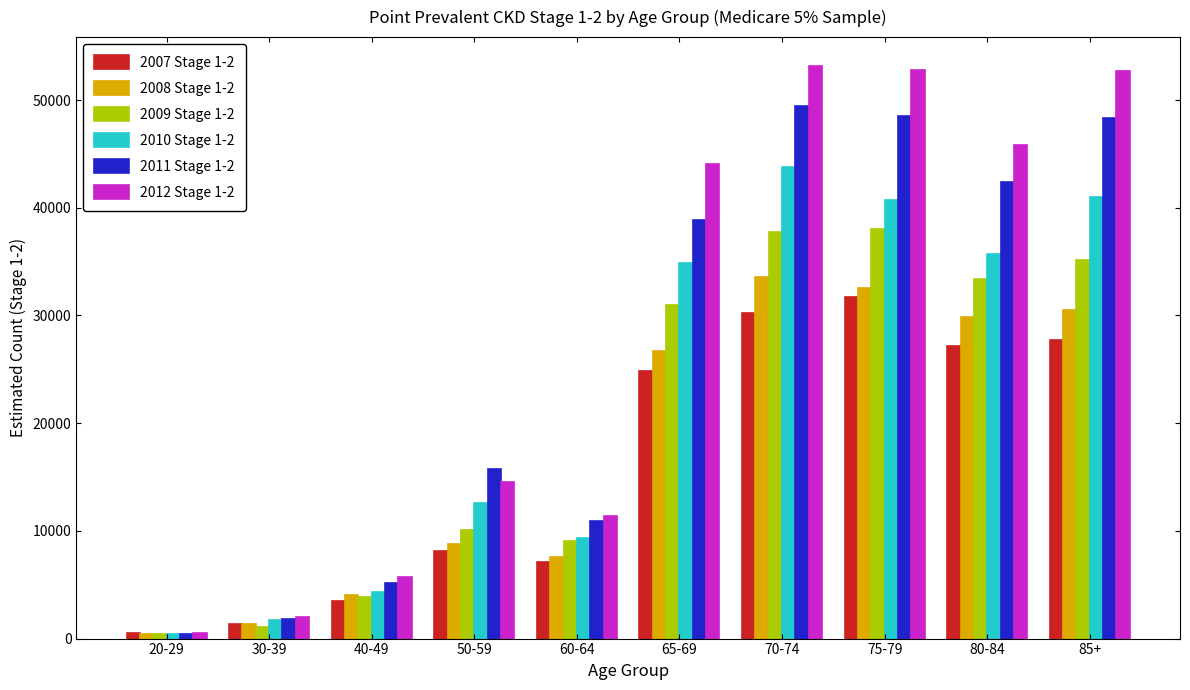

Rank the series at 80-84 from lowest to highest value.

2007 Stage 1-2, 2008 Stage 1-2, 2009 Stage 1-2, 2010 Stage 1-2, 2011 Stage 1-2, 2012 Stage 1-2